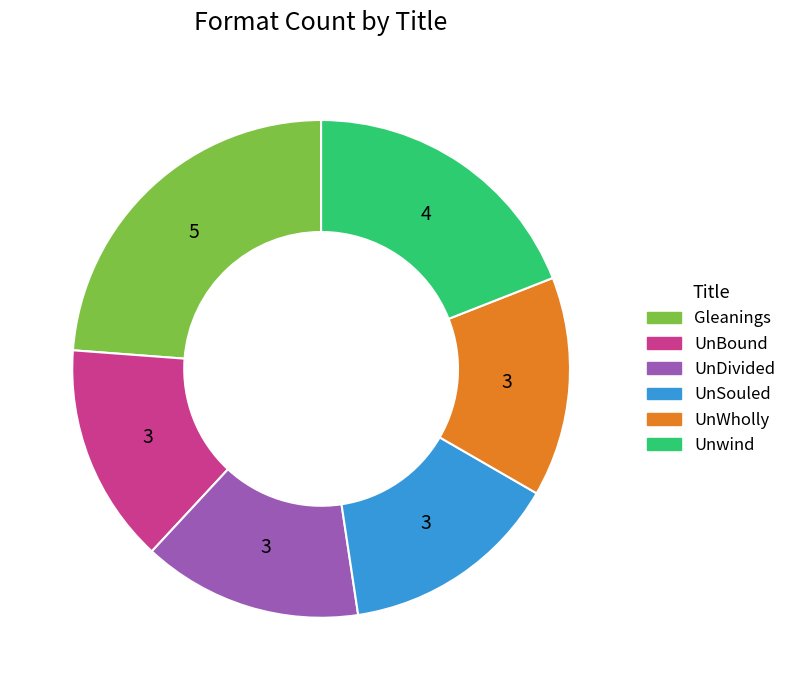

How many slices are in this pie chart?

6